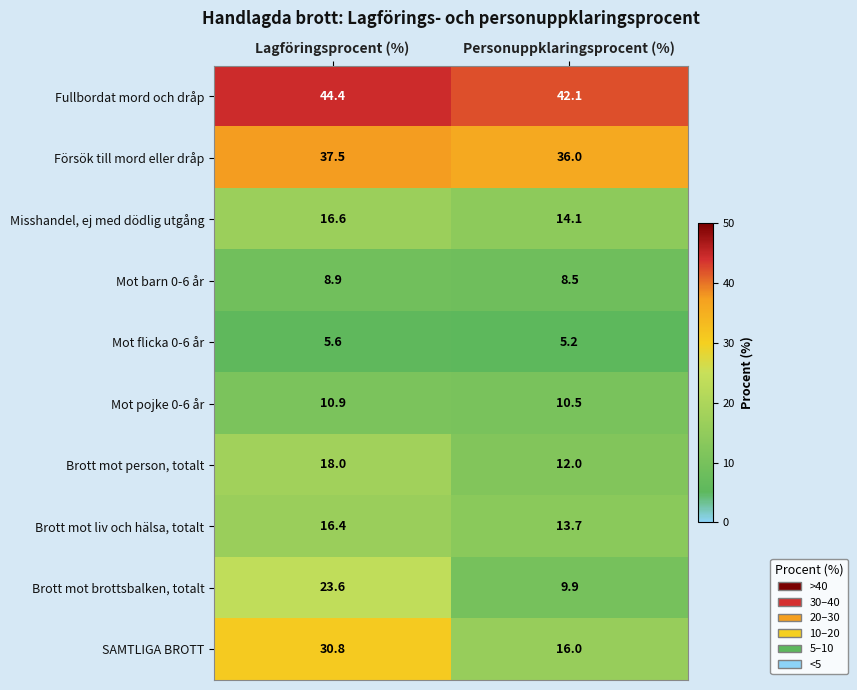

What is the lowest value of the Fullbordat mord och dråp series?

42.1